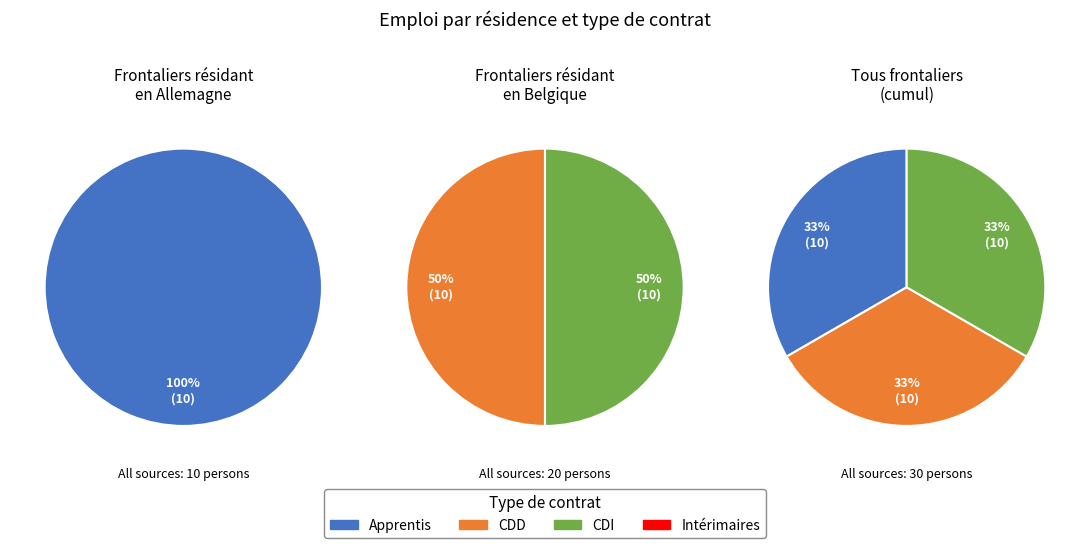

The 0 slice represents 27% of the pie. True or false?

False